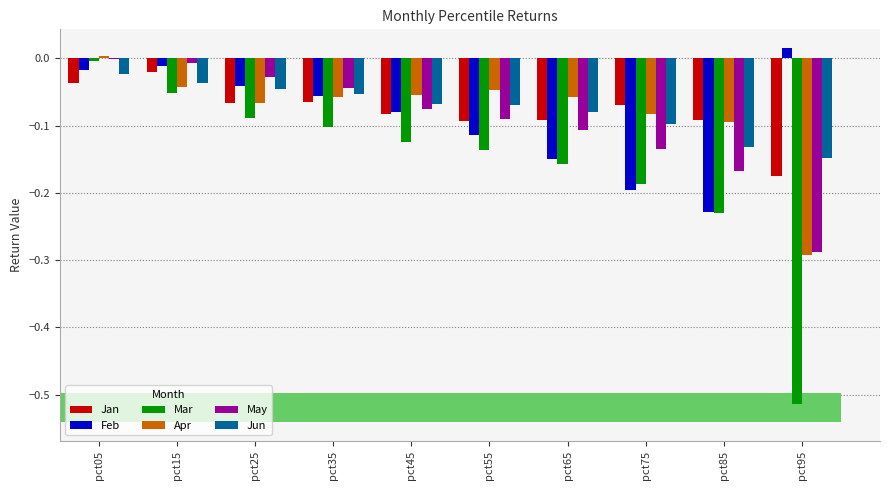

Between pct75 and pct55, which is larger?

pct75